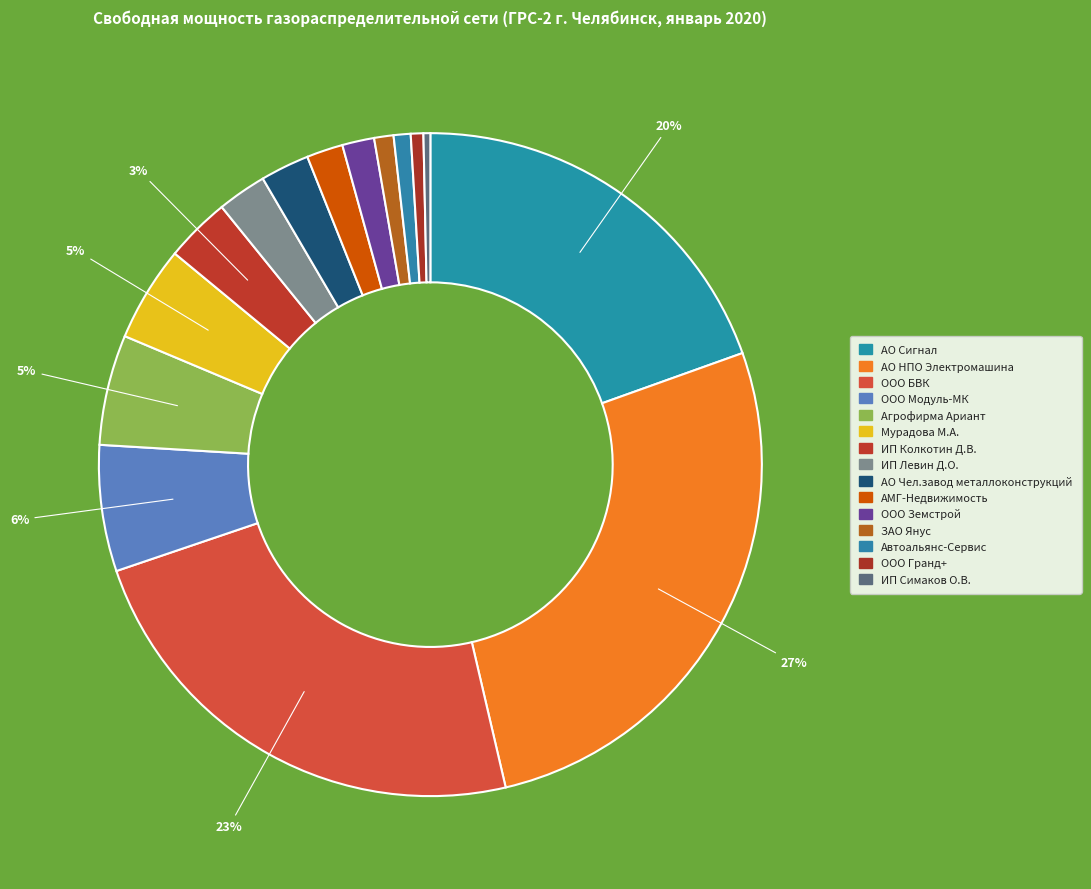

Count the number of slices in the pie.

15